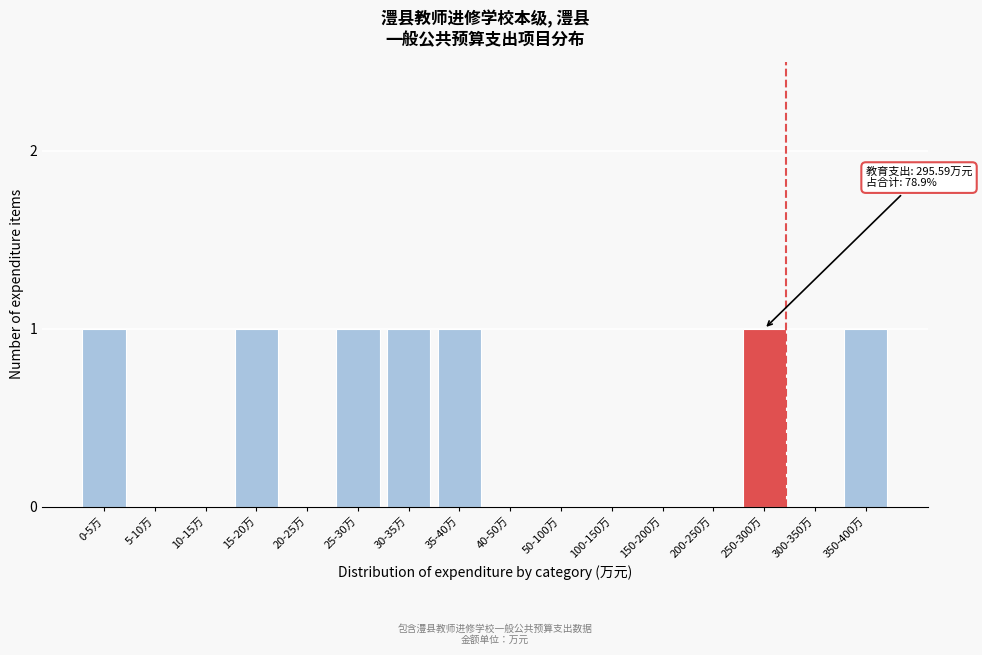

Reading right to left, list all the values displayed in this chart.

350-400万=1	300-350万=0	250-300万=1	200-250万=0	150-200万=0	100-150万=0	50-100万=0	40-50万=0	35-40万=1	30-35万=1	25-30万=1	20-25万=0	15-20万=1	10-15万=0	5-10万=0	0-5万=1